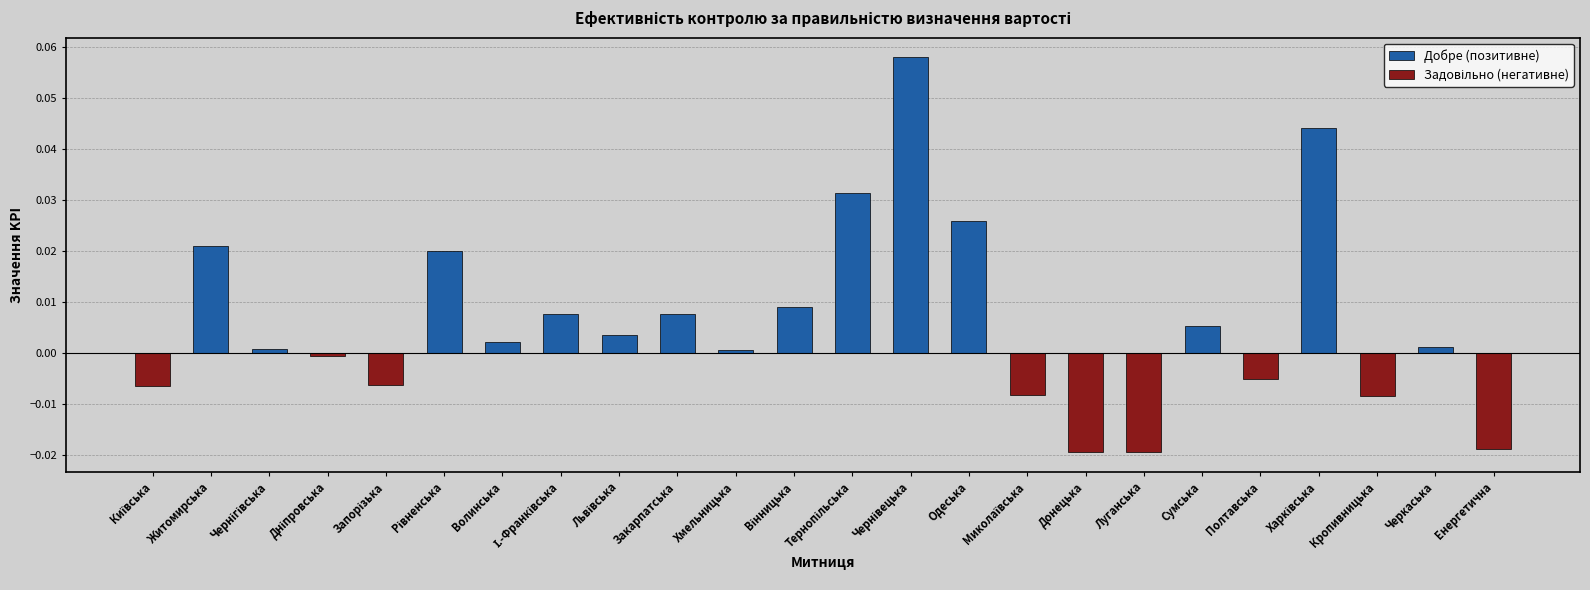

Reading right to left, transcribe all the data shown in this chart.

-0.0	0.0	-0.0	0.0	-0.0	0.0	-0.0	-0.0	-0.0	0.0	0.1	0.0	0.0	0.0	0.0	0.0	0.0	0.0	0.0	-0.0	-0.0	0.0	0.0	-0.0